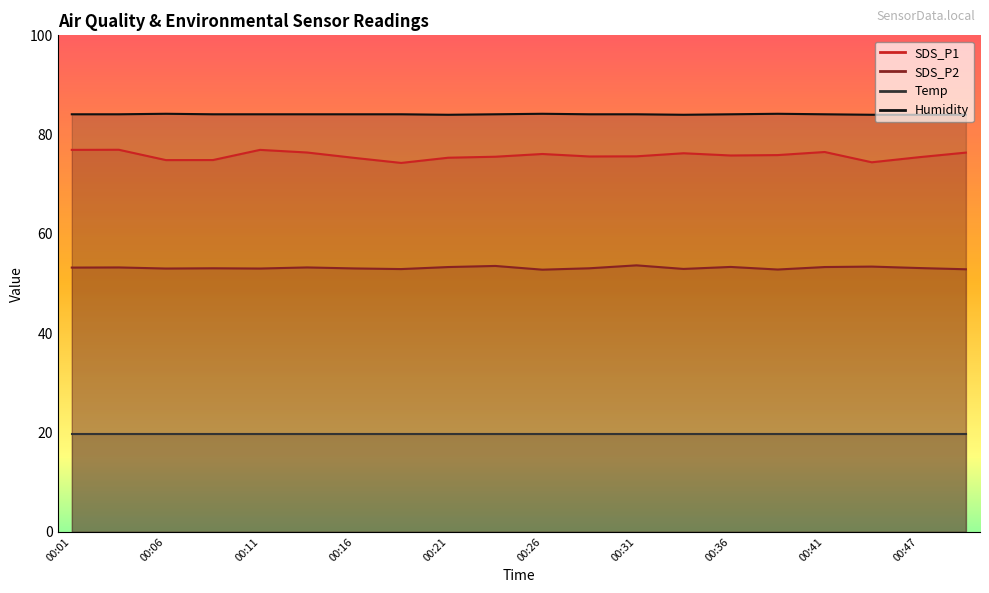

Is the value of SDS_P2 at 00:13 greater than the value of SDS_P1 at 00:41?

No